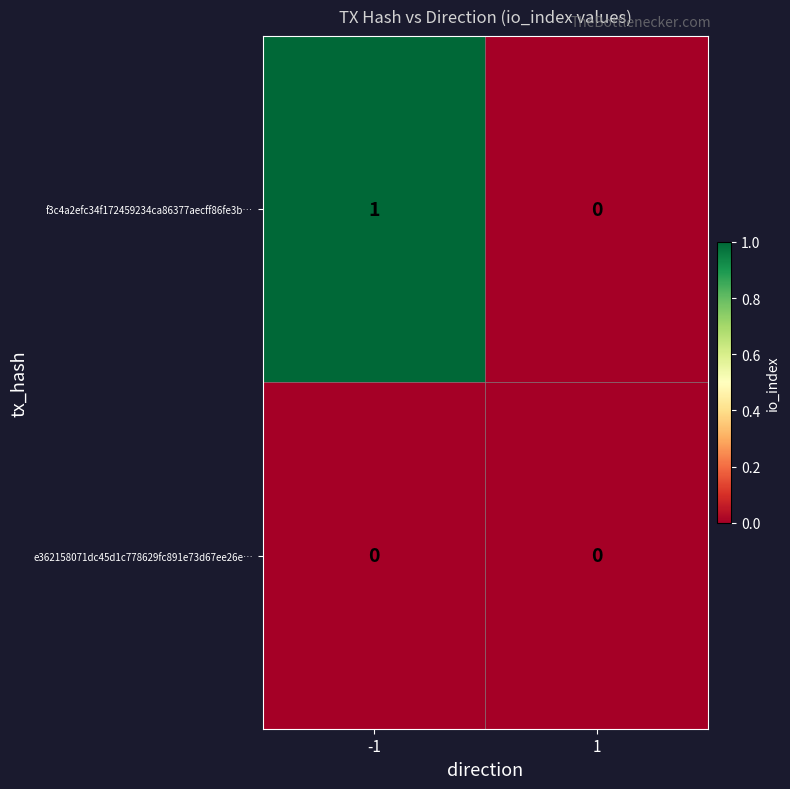

At -1, list the series in order from largest to smallest.

f3c4a2efc34f172459234ca86377aecff86fe3b…, e362158071dc45d1c778629fc891e73d67ee26e…